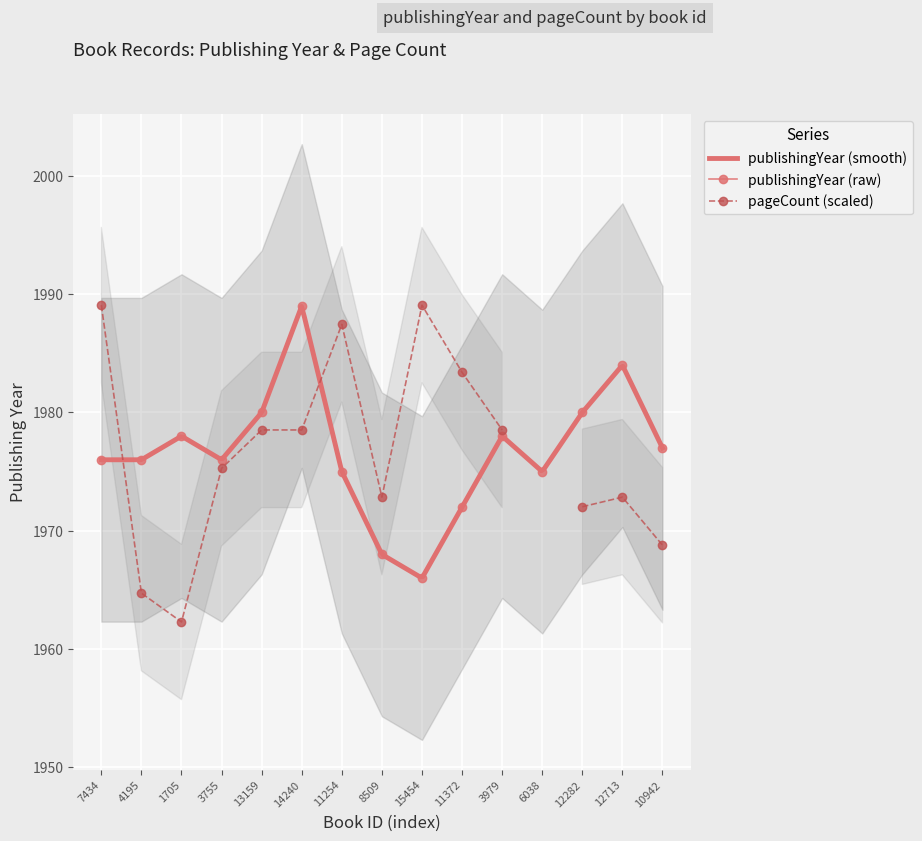

How many values are below 1976?

5